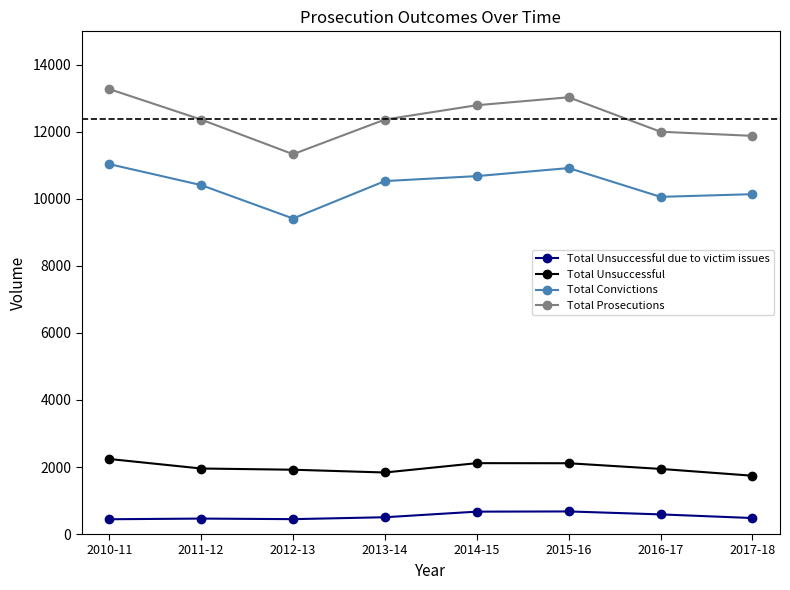

What is the greatest value displayed?

13277